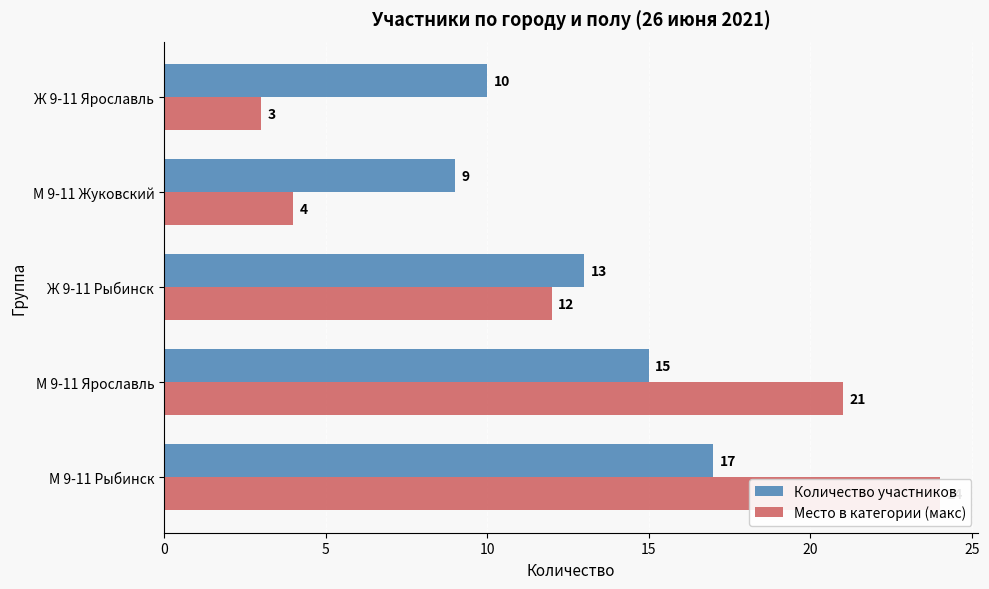

Between М 9-11 Рыбинск and М 9-11 Ярославль, which series saw the biggest shift?

Место в категории (макс)